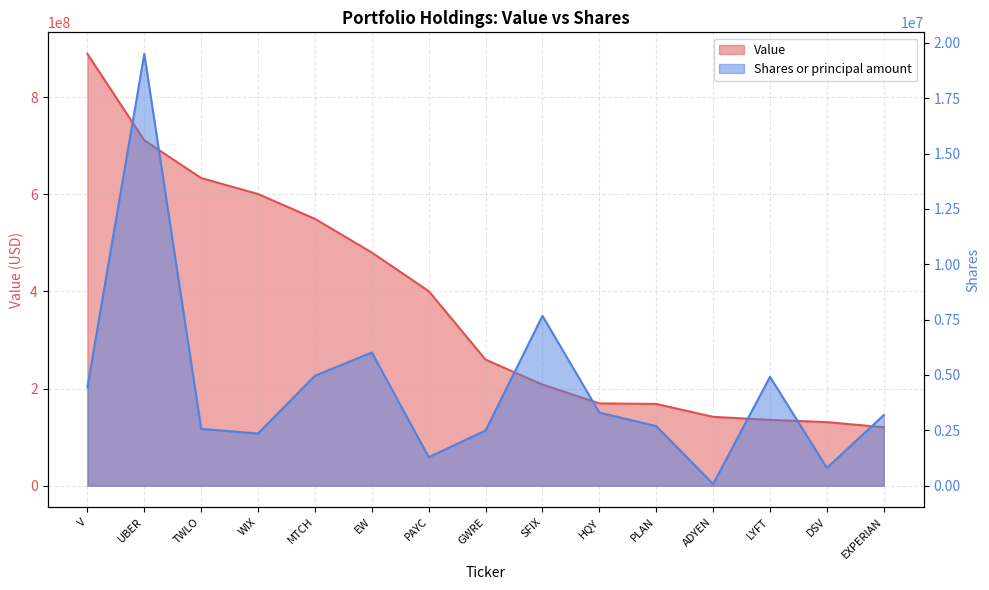

What is the sum of all Value values?

5600105000